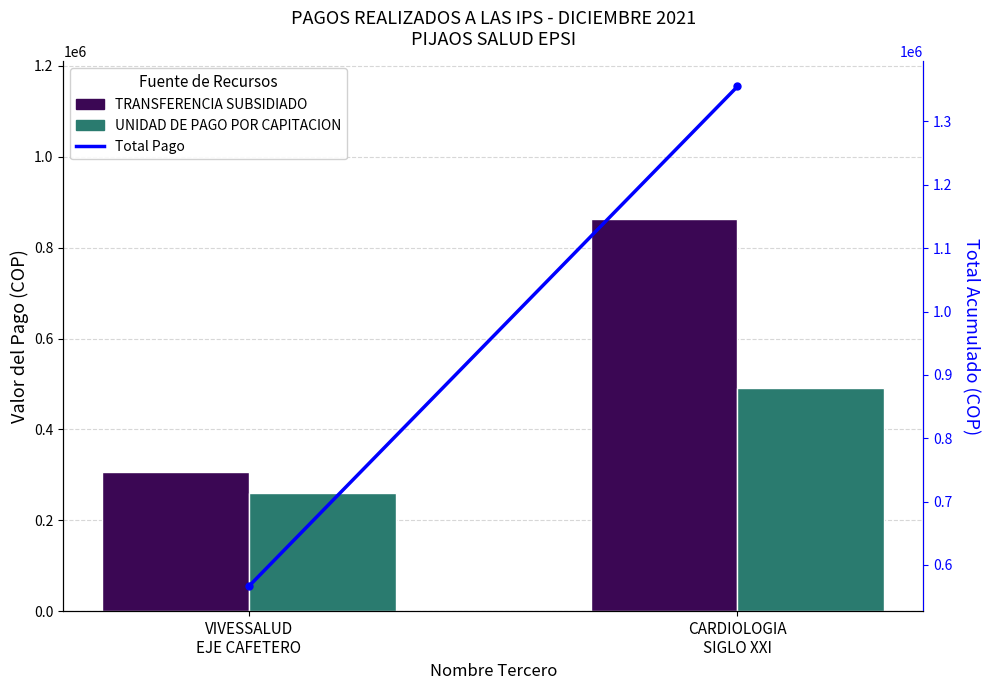

What is the label of the 1st bar from the right?

CARDIOLOGIA
SIGLO XXI